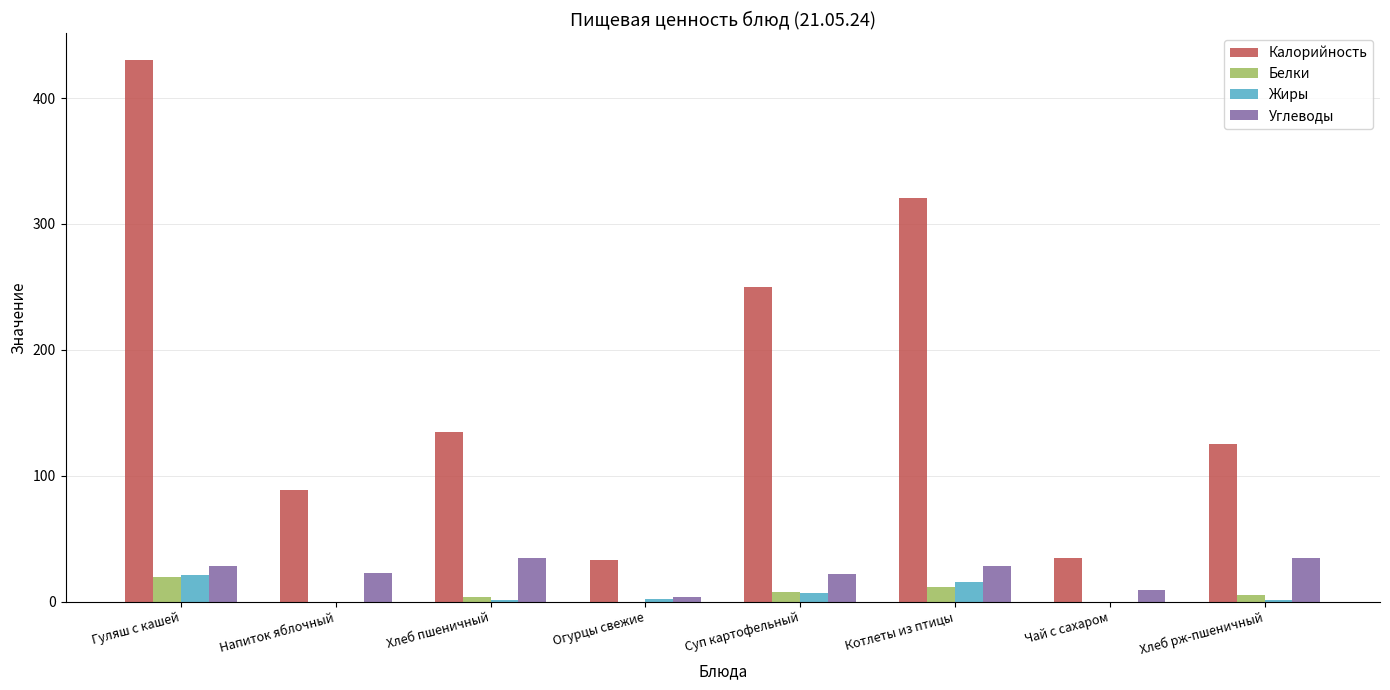

What is the sum of all Калорийность values?

1418